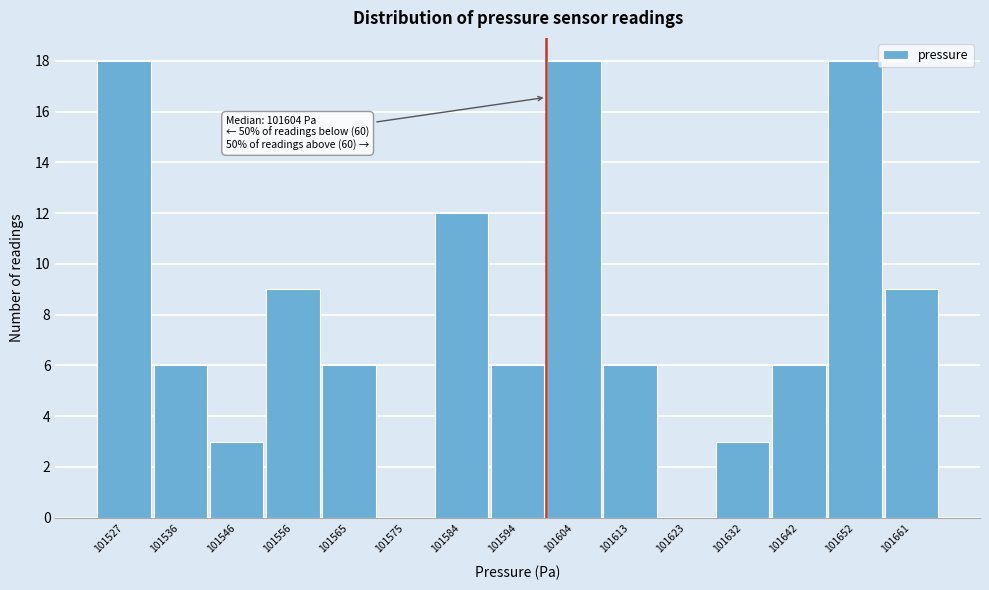

Reading left to right, transcribe all the data shown in this chart.

101527=18	101536=6	101546=3	101556=9	101565=6	101575=0	101584=12	101594=6	101604=18	101613=6	101623=0	101632=3	101642=6	101652=18	101661=9